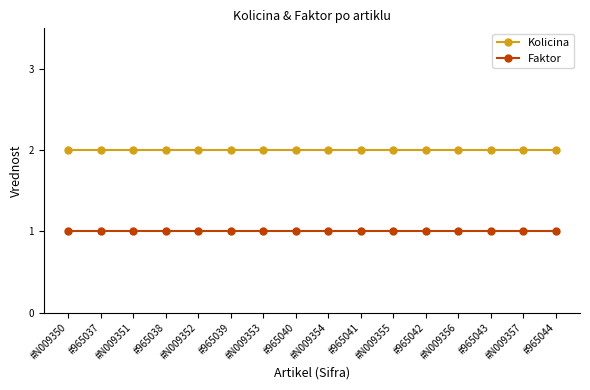

What position from the right is #N009355?

6